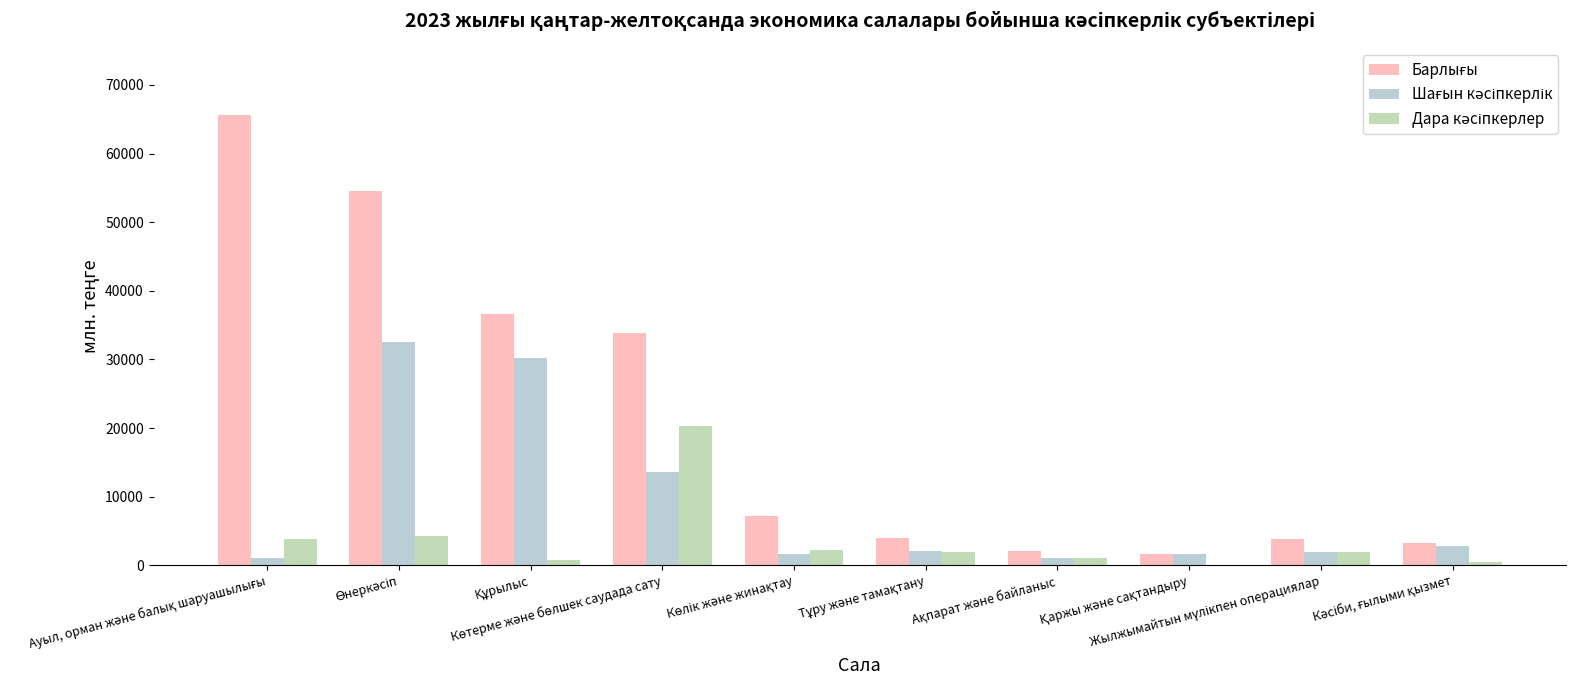

Count the number of categories in the chart.

10